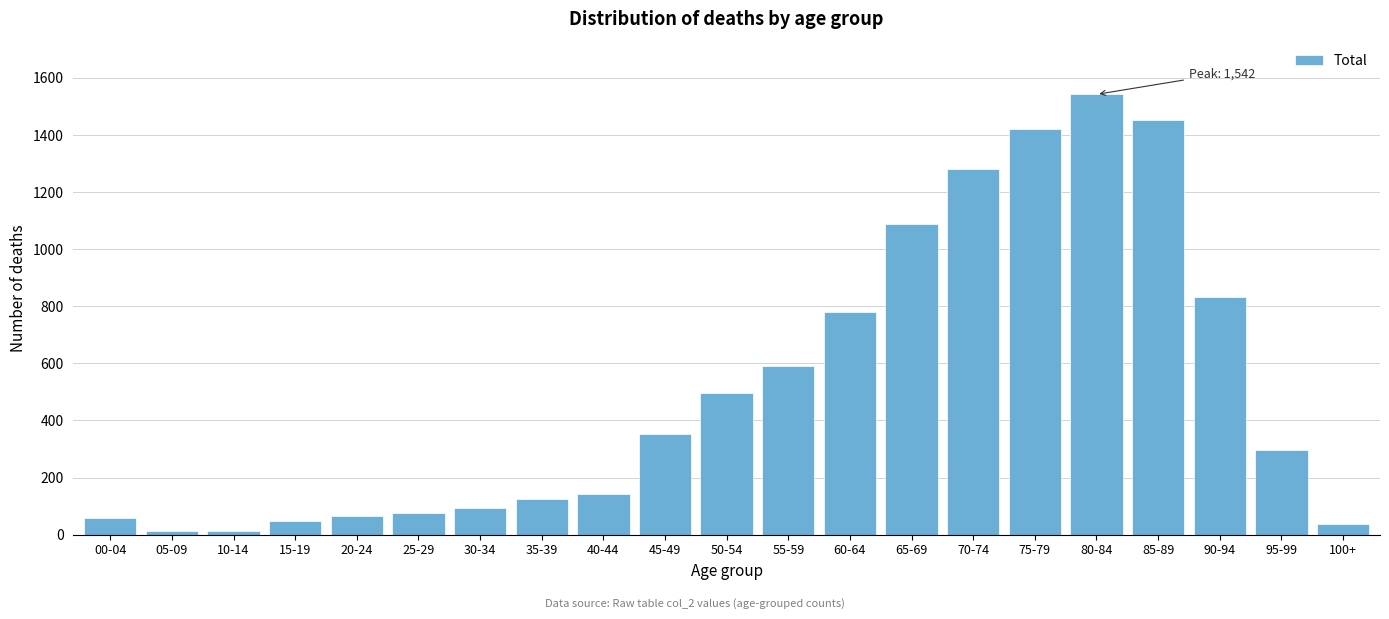

Is it true that the value at 75-79 is 1422?

True